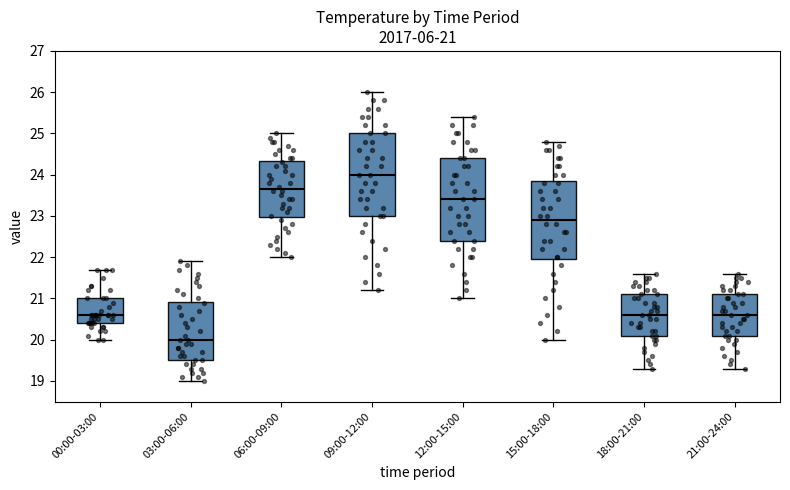

Which box's median line is the lowest?

03:00-06:00